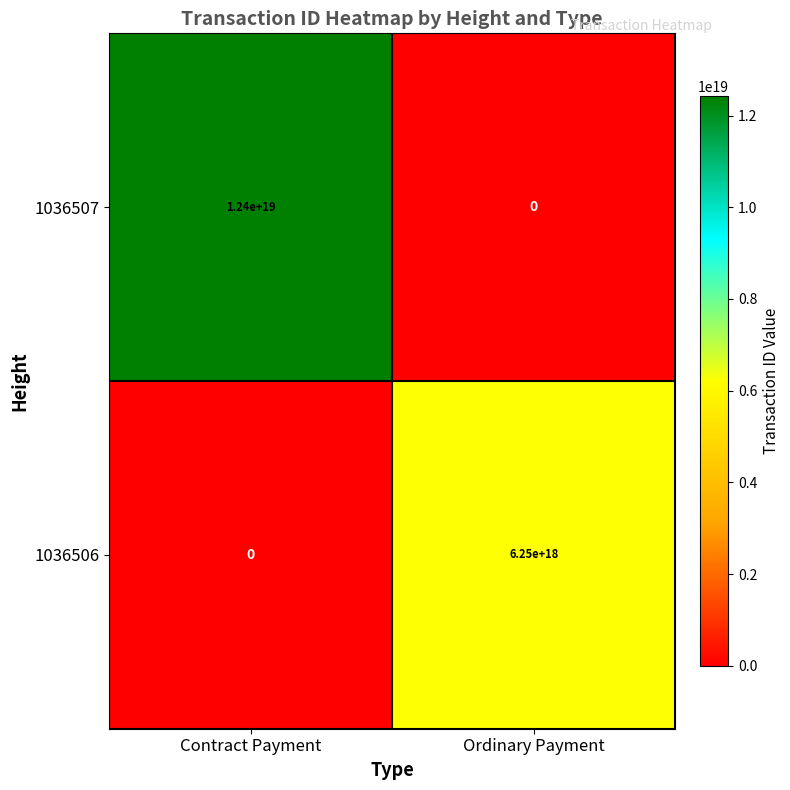

Which category has the highest value in the 1036506 series?

Ordinary Payment